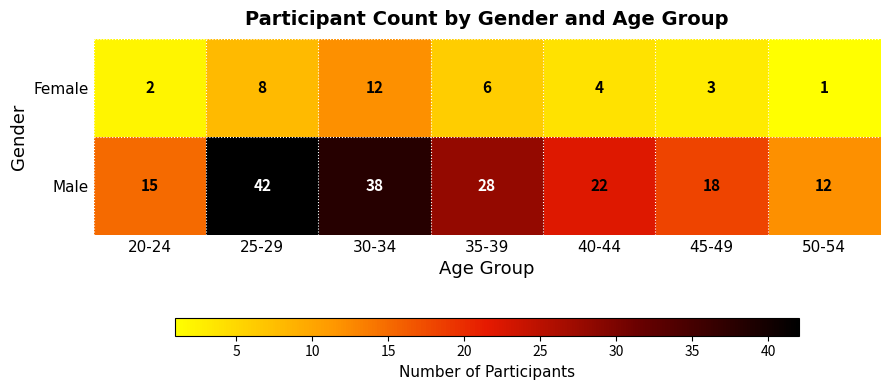

What is the sum of all Female values?

36